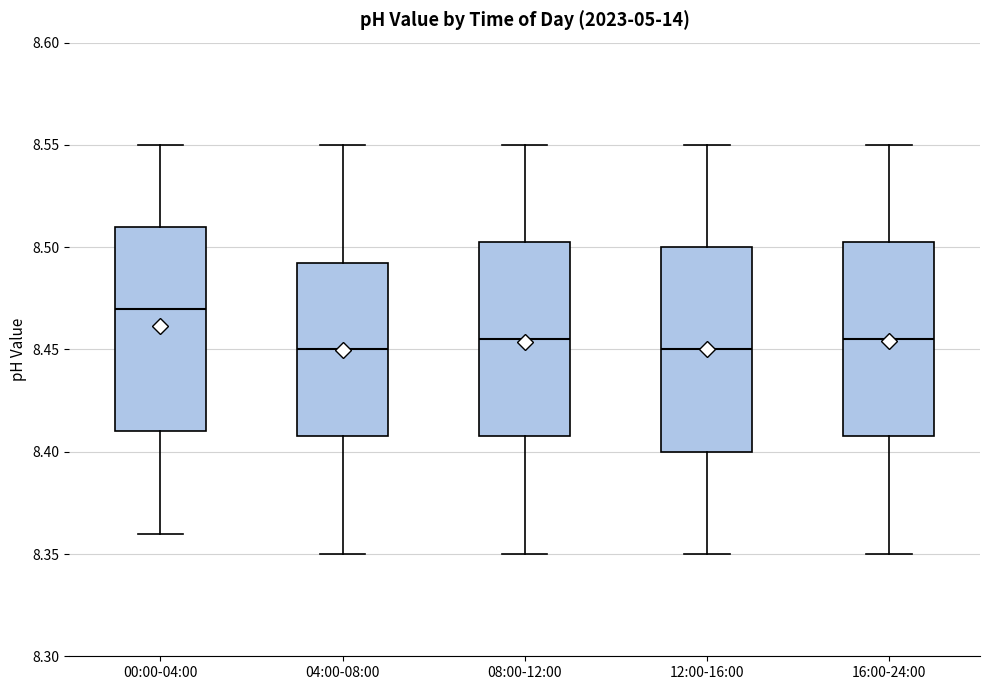

Reading left to right, read every box against the y-axis: the position of its median line, the range the box covers, and the ends of its whiskers. The values are not printed on the chart, so give them approximately, as read against the axis.

00:00-04:00: median 8.470, box 8.410 to 8.510, whiskers 8.360 to 8.550
04:00-08:00: median 8.450, box 8.410 to 8.495, whiskers 8.350 to 8.550
08:00-12:00: median 8.455, box 8.410 to 8.505, whiskers 8.350 to 8.550
12:00-16:00: median 8.450, box 8.400 to 8.500, whiskers 8.350 to 8.550
16:00-24:00: median 8.455, box 8.410 to 8.505, whiskers 8.350 to 8.550